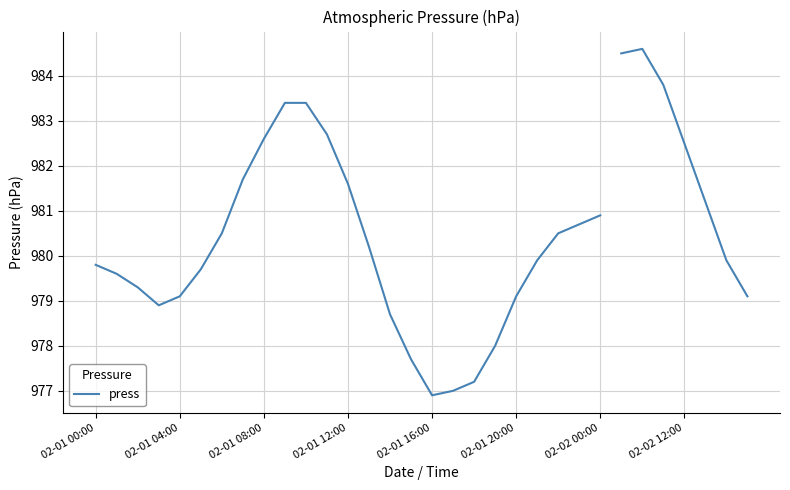

True or false: there are more than 0 points higher than both neighbors.

False